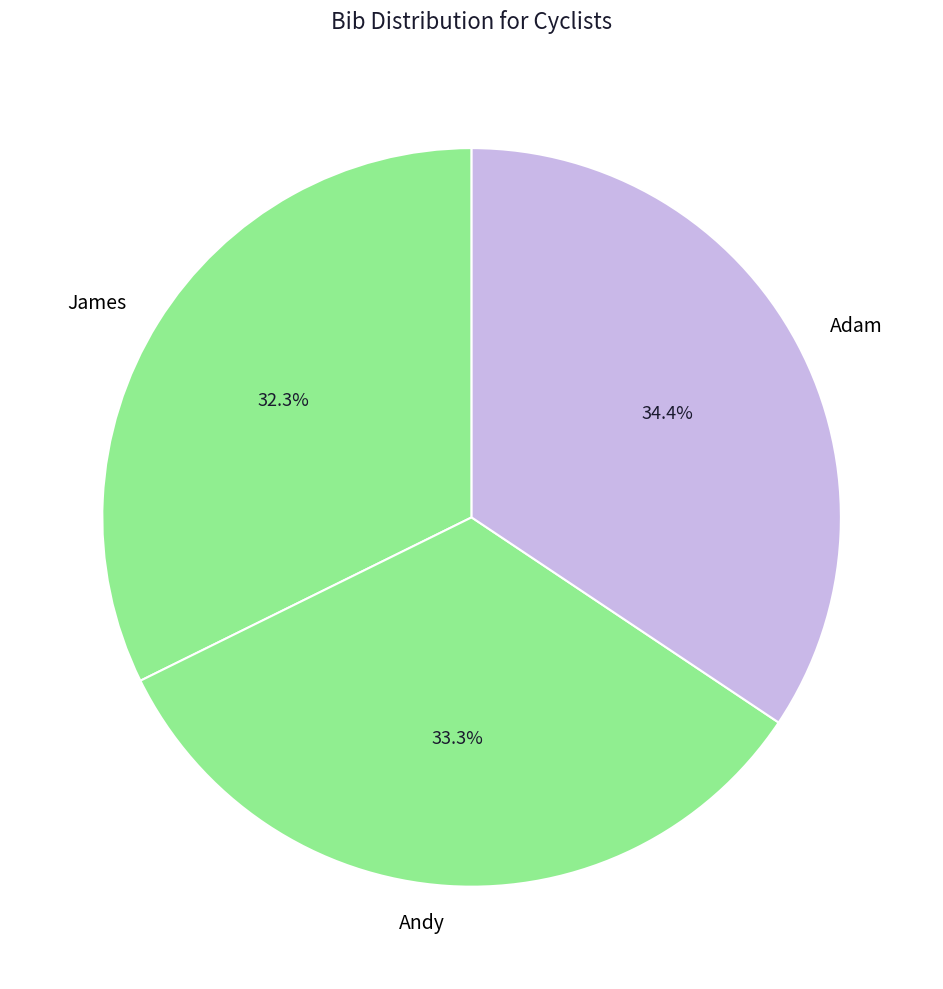

What percentage is the Adam slice, to the nearest percent?

34%